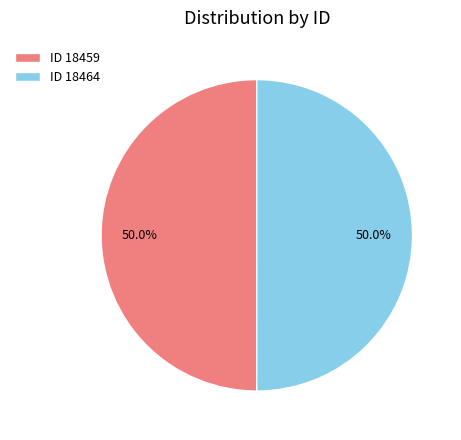

What is the ratio of the value at ID 18459 to the value at ID 18464?

1.0